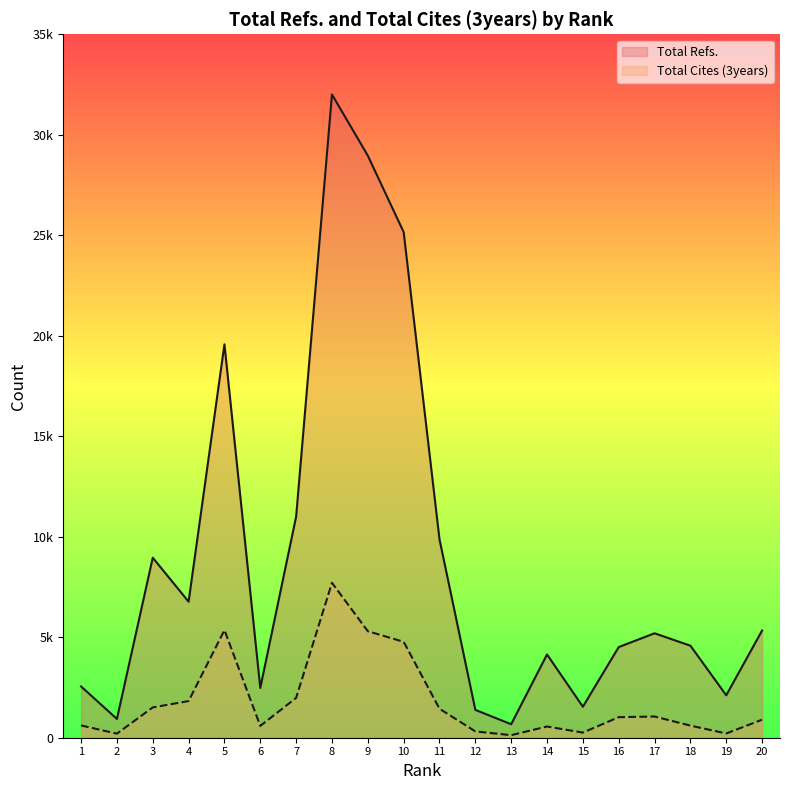

At which label is Total Cites (3years) closest to 3916?

10